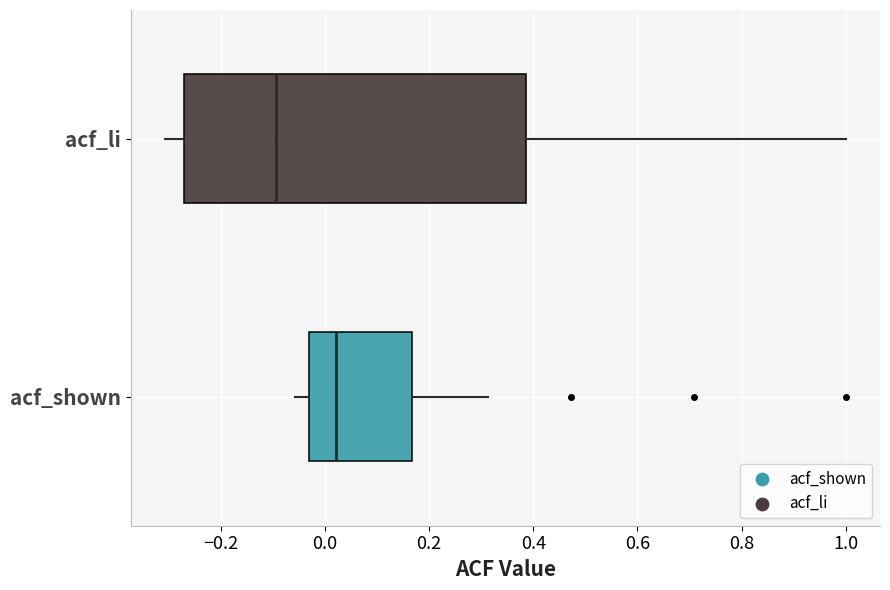

Reading bottom to top, transcribe this box plot: for each box, give where its median line is, the range the box spans, and where its two whiskers end, as read against the x-axis. The values are not printed on the chart, so give them approximately, as read against the axis.

acf_shown: median 0.02, box -0.04 to 0.16, whiskers -0.06 to 0.32
acf_li: median -0.10, box -0.28 to 0.38, whiskers -0.30 to 1.00